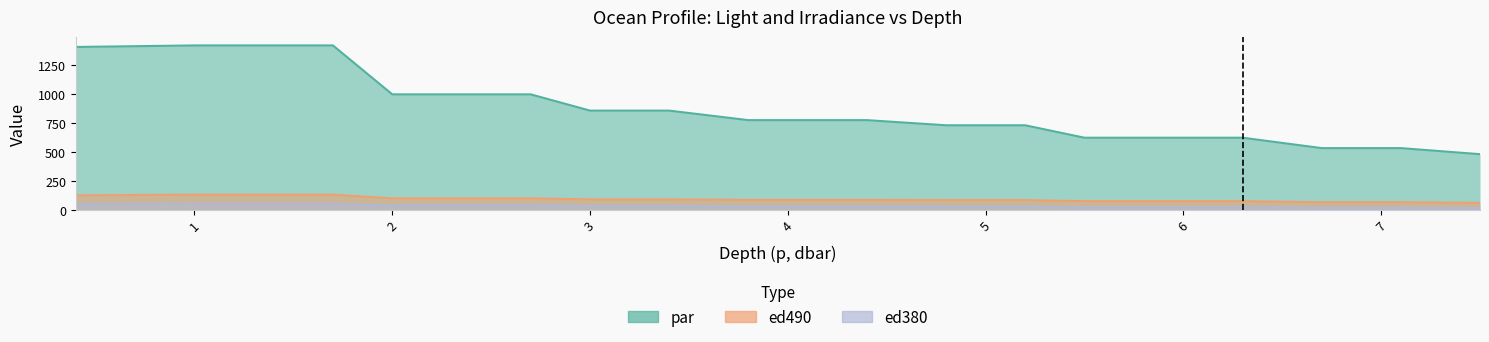

Reading left to right, what are all the values shown in this chart?

par: 1408.4	1421.7	1421.7	1421.7	999.2	999.2	999.2	858.5	858.5	776.4	776.4	776.4	731.9	731.9	624.5	624.5	624.5	534.6	534.6	482.3
ed490: 126.5	132.9	132.9	132.9	101.1	101.1	101.1	91.9	91.9	88.0	88.0	88.0	85.7	85.7	76.4	76.4	76.4	67.2	67.2	62.0
ed380: 50.2	53.2	53.2	53.2	38.6	38.6	38.6	33.1	33.1	29.3	29.3	29.3	26.8	26.8	21.8	21.8	21.8	18.2	18.2	15.7